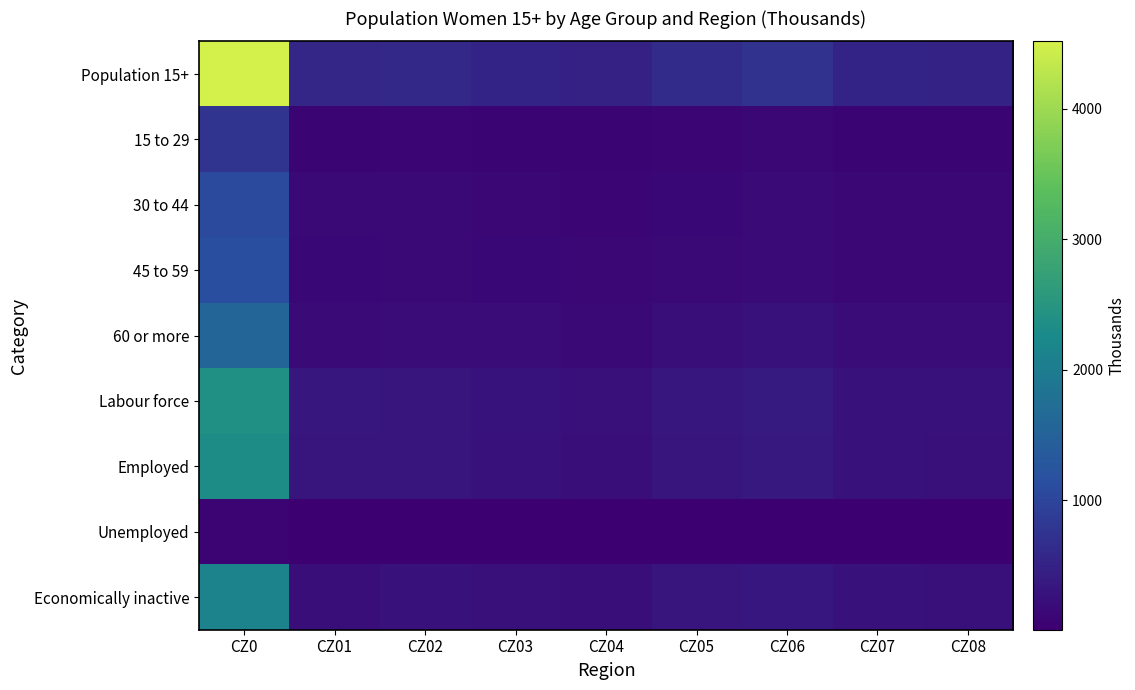

What is the total value across all series at CZ03?

1839.5